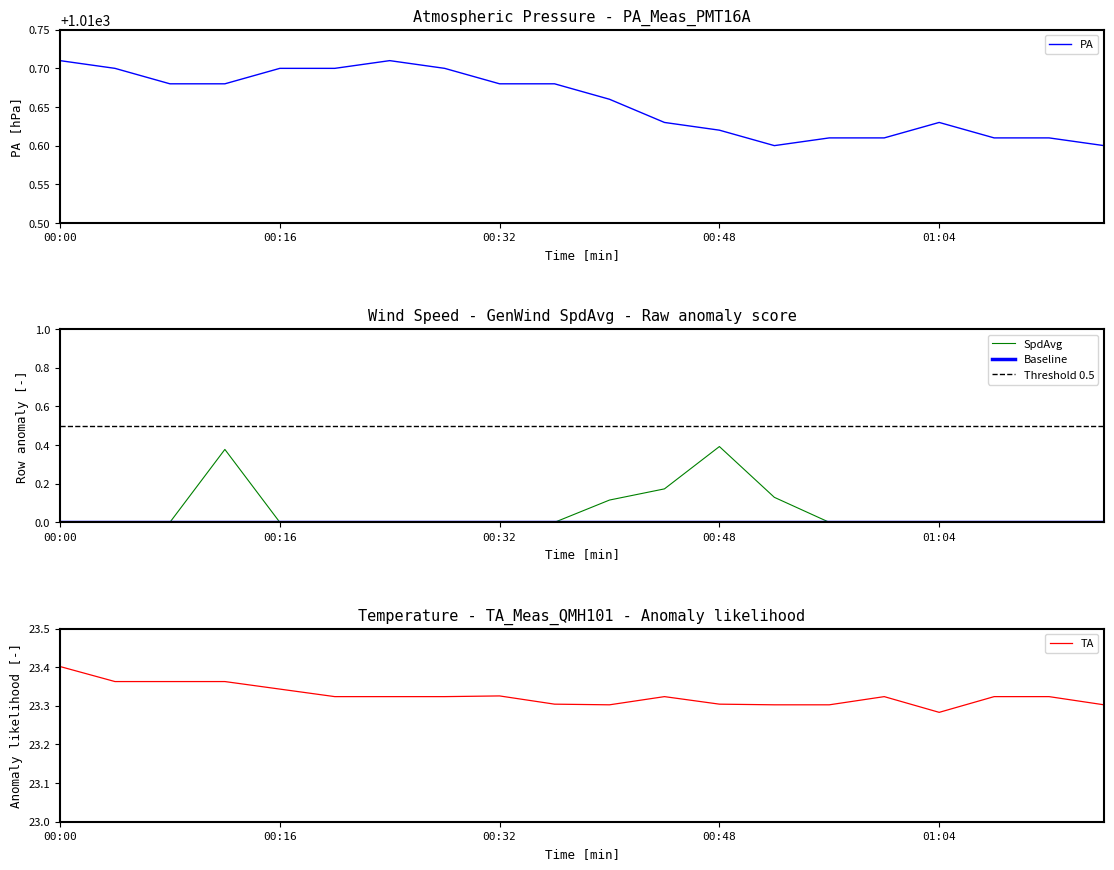

What is the spread (max minus min) of values at 00:12?

1010.3